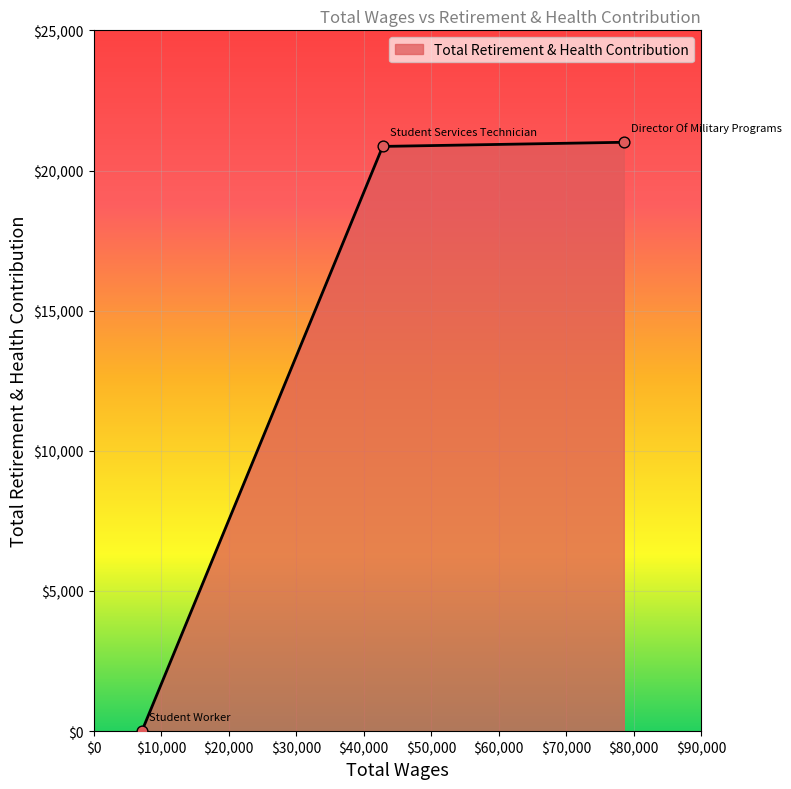

What is the difference between the second highest and minimum values?

20859